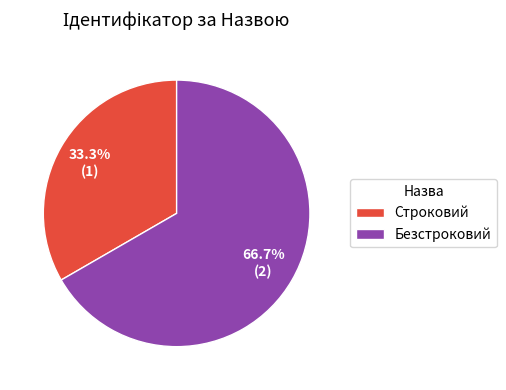

What is the ratio of the value at Безстроковий to the value at Строковий?

2.0